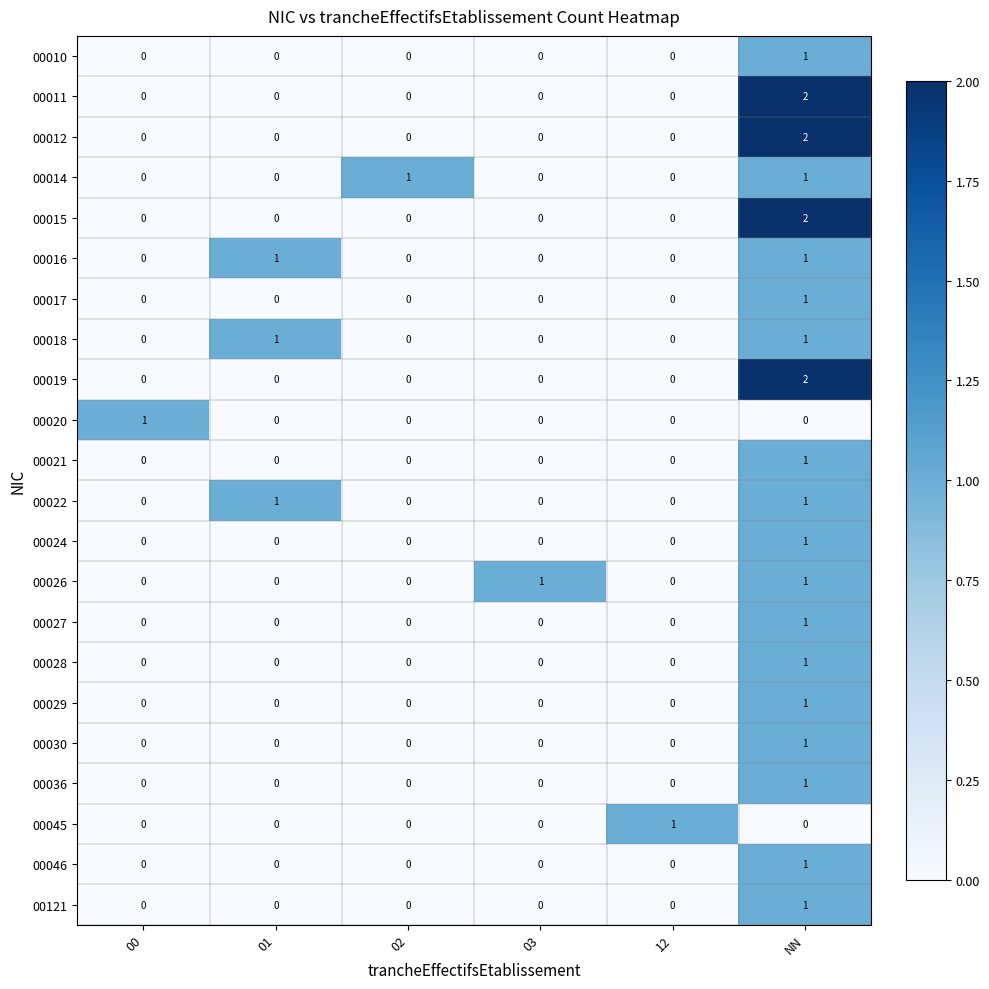

The value of 00012 at 00 is 0. True or false?

True